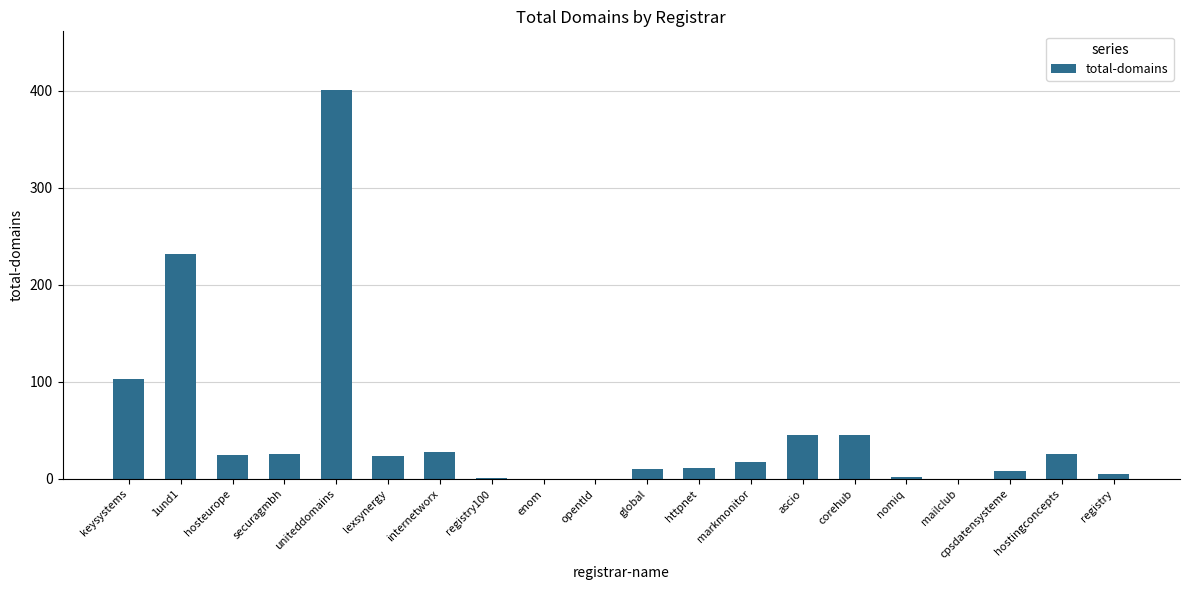

Count the number of data series in this chart.

1